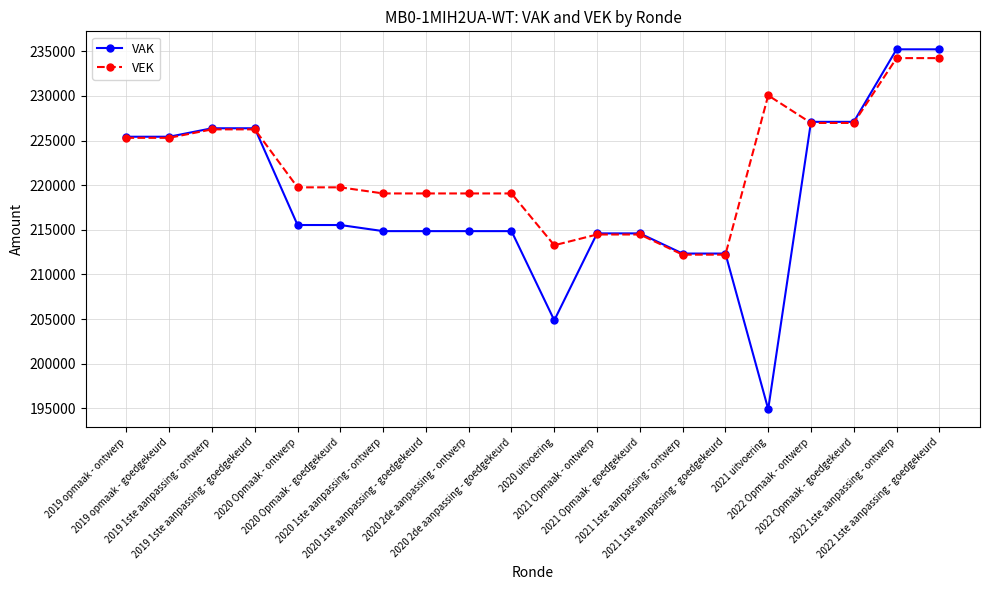

Count the number of categories in the chart.

20